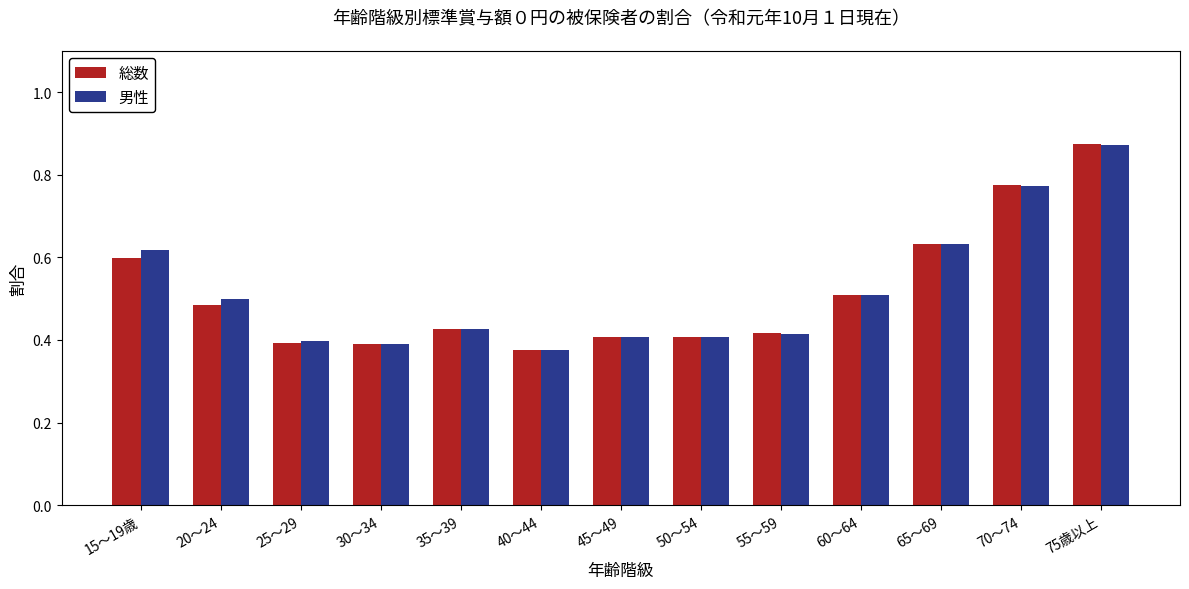

At which label is 総数 closest to 0?

40～44